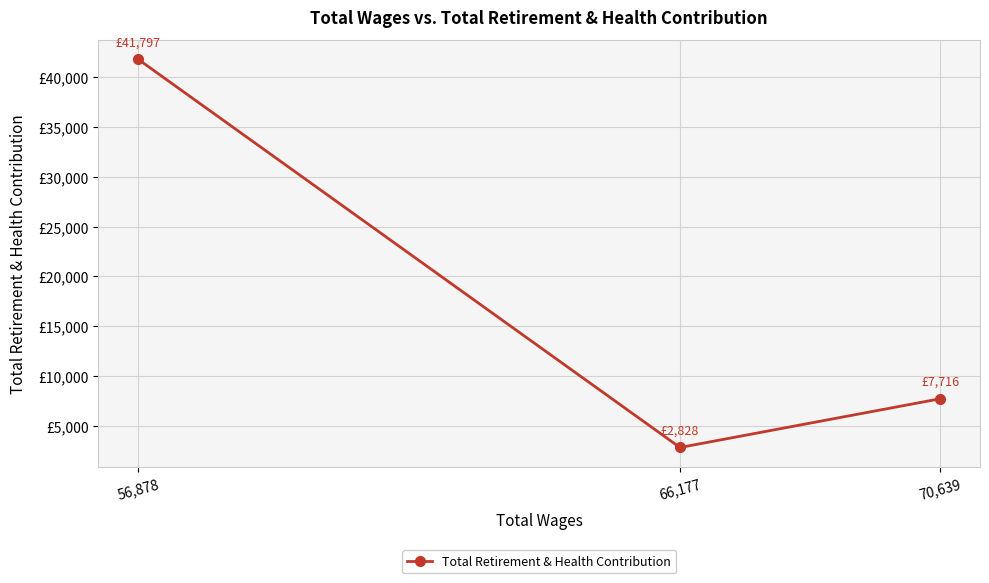

The value at 70,639 is 7716. True or false?

True